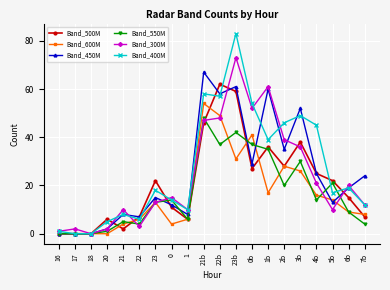

Reading left to right, transcribe all the data shown in this chart.

Band_500M: 16=0	17=0	18=0	20=6	21=2	22=7	23=22	0=11	1=6	21b=46	22b=62	23b=59	0b=27	1b=36	2b=28	3b=38	4b=25	5b=22	6b=15	7b=7
Band_600M: 16=0	17=0	18=0	20=0	21=4	22=6	23=13	0=4	1=6	21b=54	22b=49	23b=31	0b=41	1b=17	2b=28	3b=26	4b=16	5b=14	6b=9	7b=8
Band_450M: 16=0	17=0	18=0	20=2	21=8	22=7	23=15	0=12	1=8	21b=67	22b=58	23b=61	0b=29	1b=60	2b=35	3b=52	4b=25	5b=13	6b=19	7b=24
Band_550M: 16=0	17=0	18=0	20=1	21=5	22=4	23=13	0=14	1=6	21b=48	22b=37	23b=42	0b=37	1b=35	2b=20	3b=30	4b=14	5b=21	6b=9	7b=4
Band_300M: 16=1	17=2	18=0	20=2	21=10	22=3	23=13	0=15	1=10	21b=47	22b=48	23b=73	0b=52	1b=61	2b=39	3b=36	4b=21	5b=10	6b=20	7b=12
Band_400M: 16=1	17=0	18=0	20=5	21=8	22=6	23=18	0=14	1=10	21b=58	22b=57	23b=83	0b=54	1b=39	2b=46	3b=49	4b=45	5b=17	6b=19	7b=12